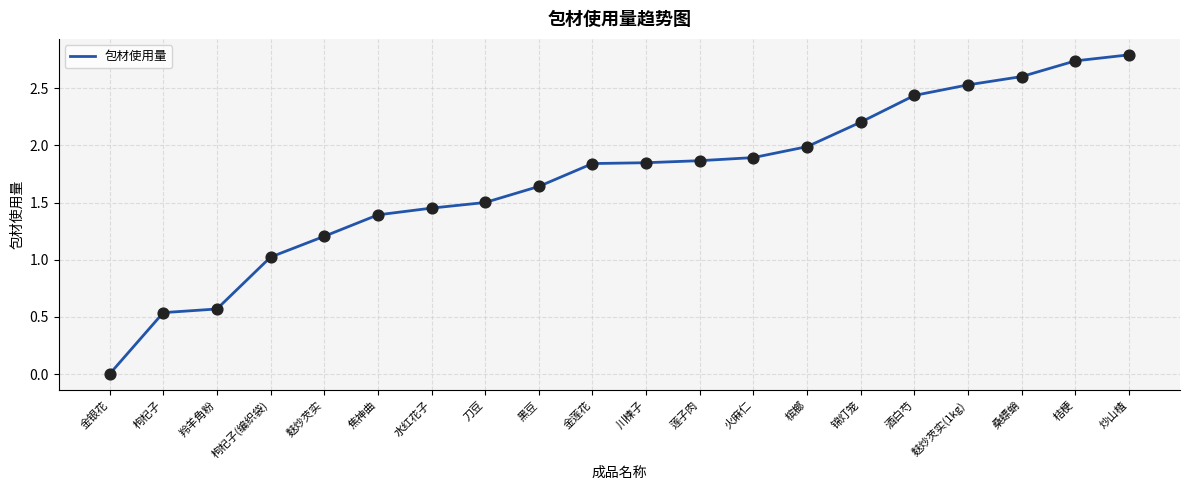

What is the change in value from 麸炒芡实 to 酒白芍?

+1.2